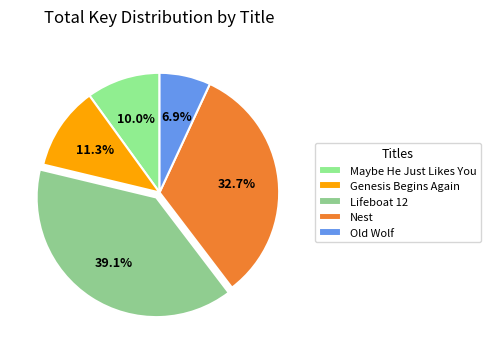

To the nearest percent, what is the difference between the Lifeboat 12 and Genesis Begins Again slice percentages?

28%